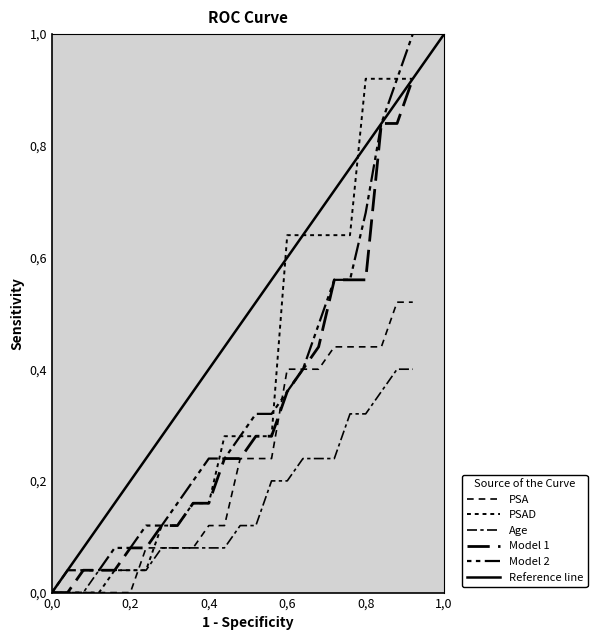

At how many categories does at least one series exceed 0?

23